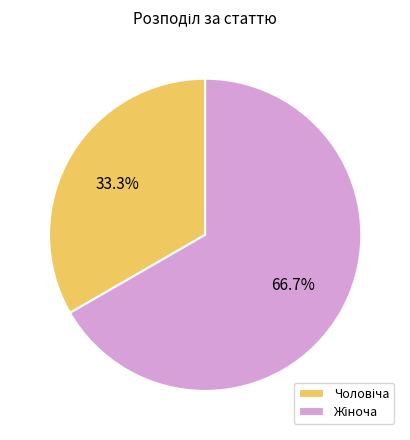

What is the ratio of the value at Жіноча to the value at Чоловіча?

2.0